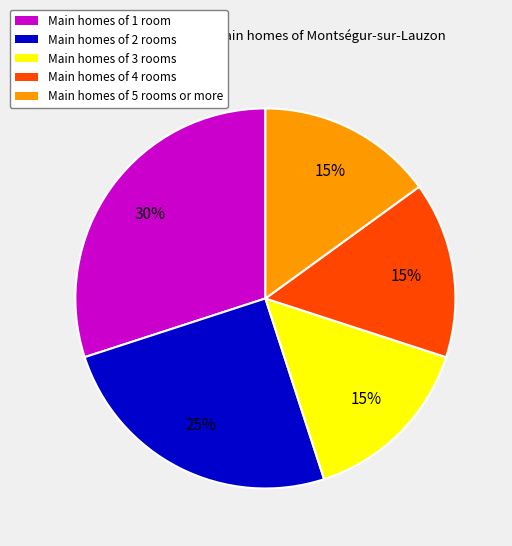

What is the largest slice in the pie chart?

Main homes of 1 room